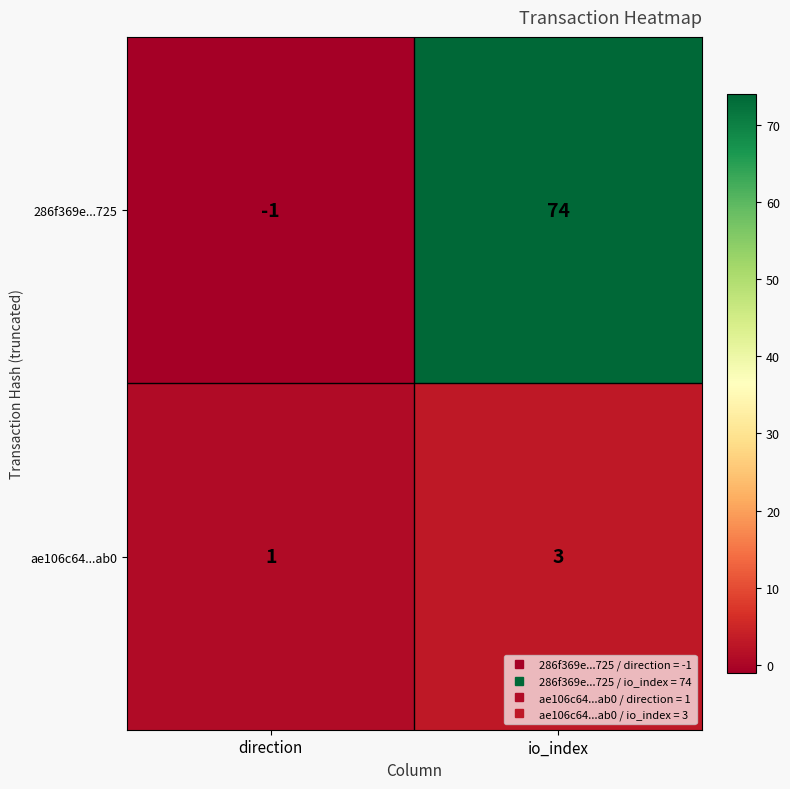

How many distinct data groups are displayed?

2